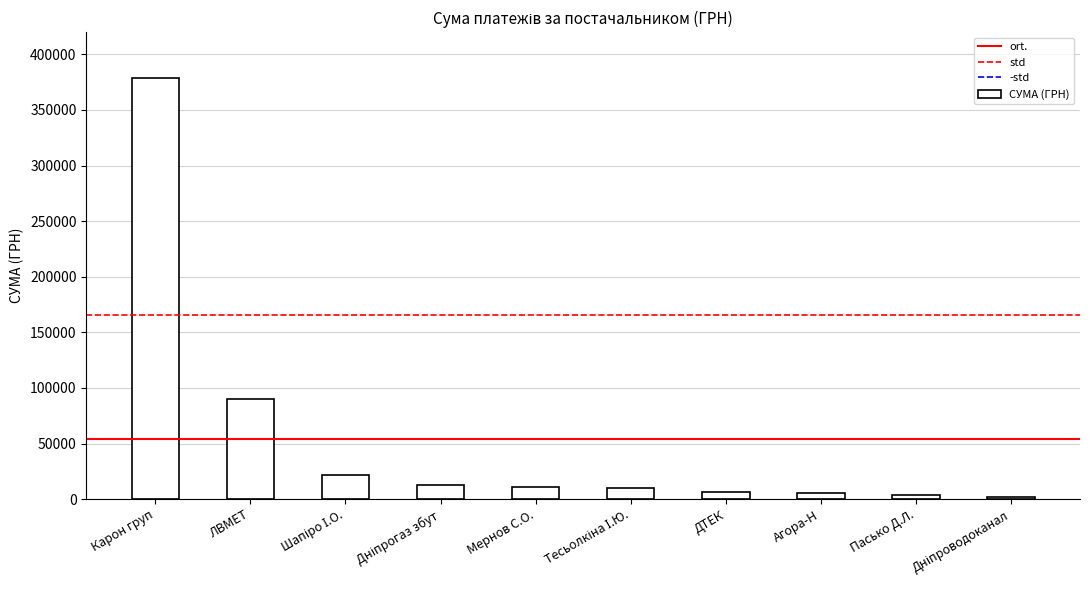

What is the average value?

54345.9